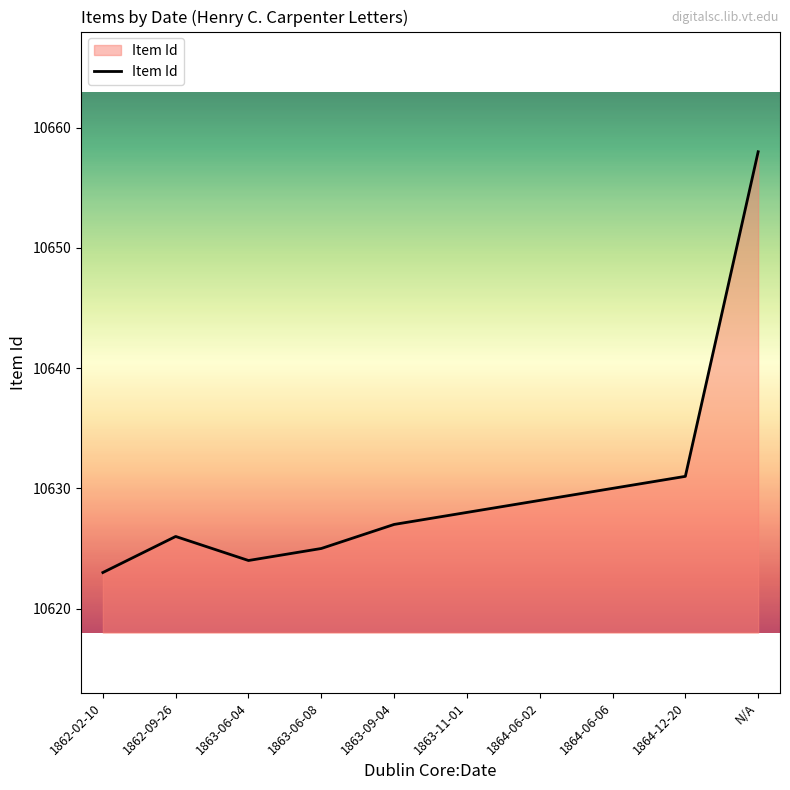

What is the difference between the values at 1864-12-20 and 1863-11-01?

3